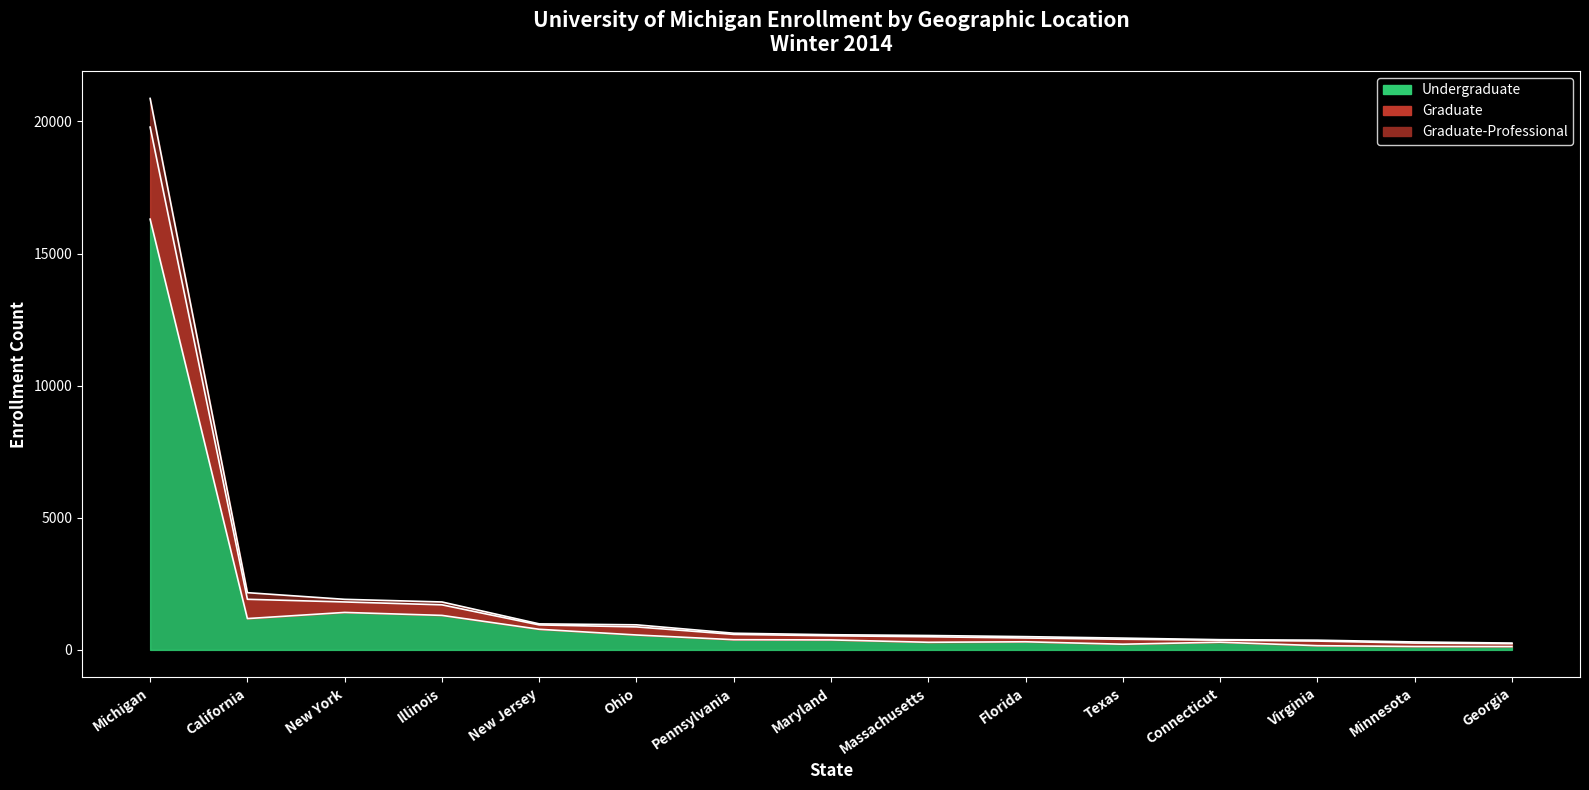

What is the sum of the Undergraduate values at Ohio and Maryland?

942